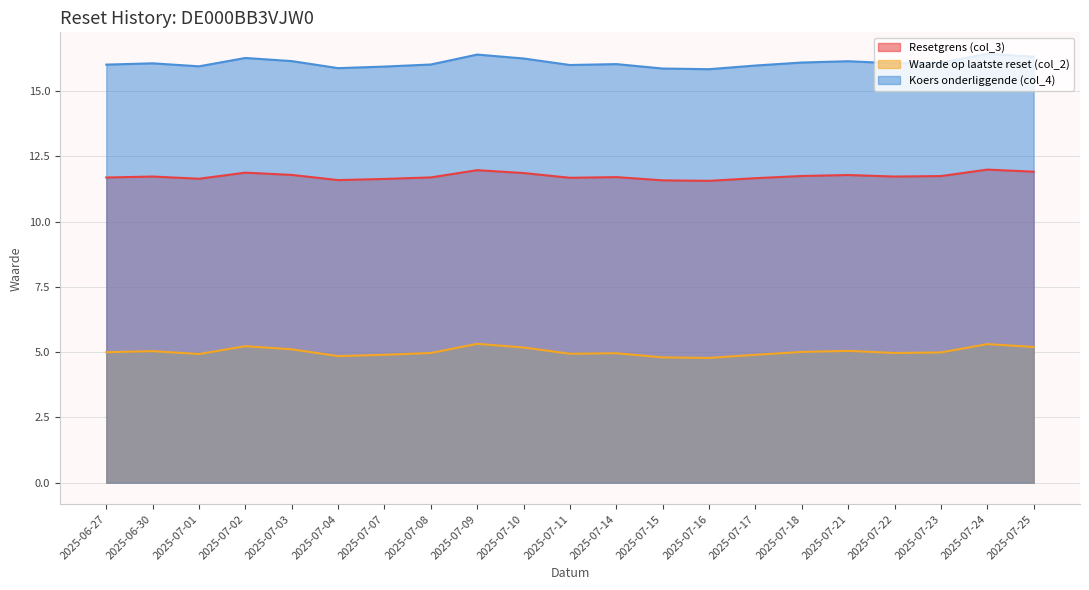

True or false: Waarde op laatste reset (col_2) and Resetgrens (col_3) cross at least once.

False